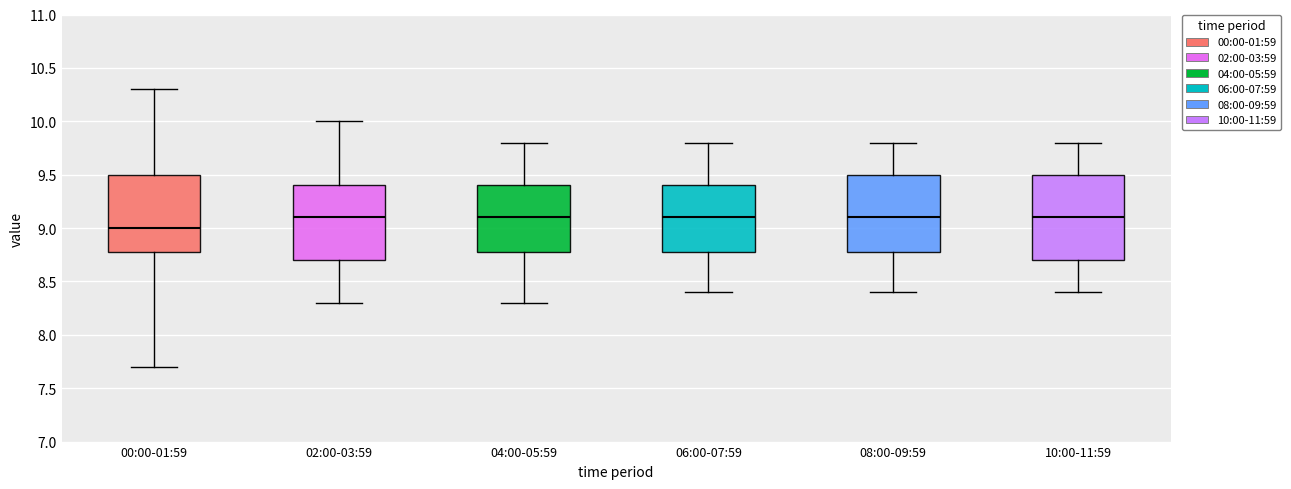

Reading left to right, transcribe this box plot: for each box, give where its median line is, the range the box spans, and where its two whiskers end, as read against the y-axis. The values are not printed on the chart, so give them approximately, as read against the axis.

00:00-01:59: median 9.0, box 8.8 to 9.5, whiskers 7.7 to 10.3
02:00-03:59: median 9.1, box 8.7 to 9.4, whiskers 8.3 to 10.0
04:00-05:59: median 9.1, box 8.8 to 9.4, whiskers 8.3 to 9.8
06:00-07:59: median 9.1, box 8.8 to 9.4, whiskers 8.4 to 9.8
08:00-09:59: median 9.1, box 8.8 to 9.5, whiskers 8.4 to 9.8
10:00-11:59: median 9.1, box 8.7 to 9.5, whiskers 8.4 to 9.8